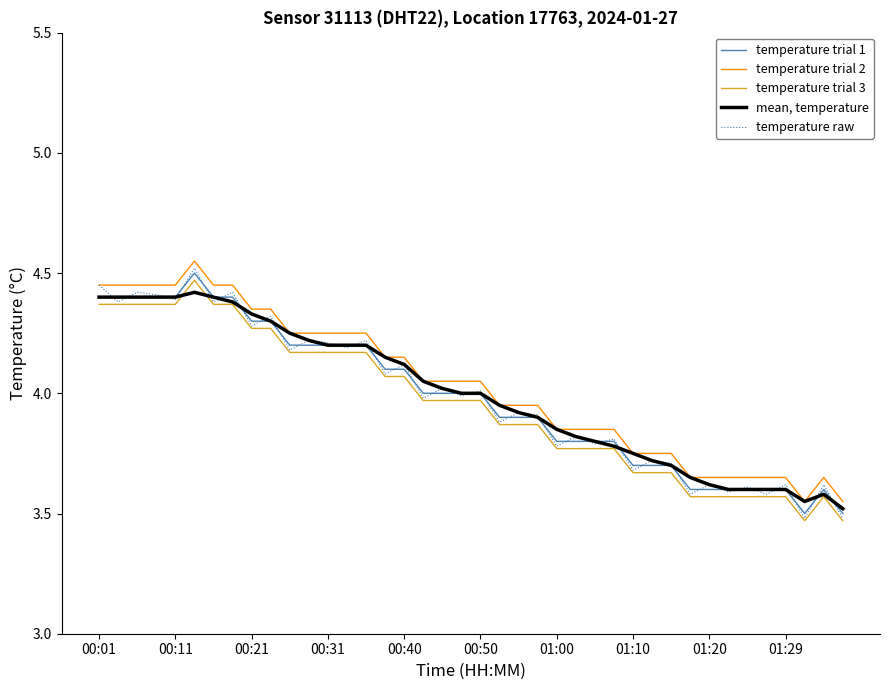

True or false: temperature trial 3 and temperature trial 1 intersect in this chart.

False